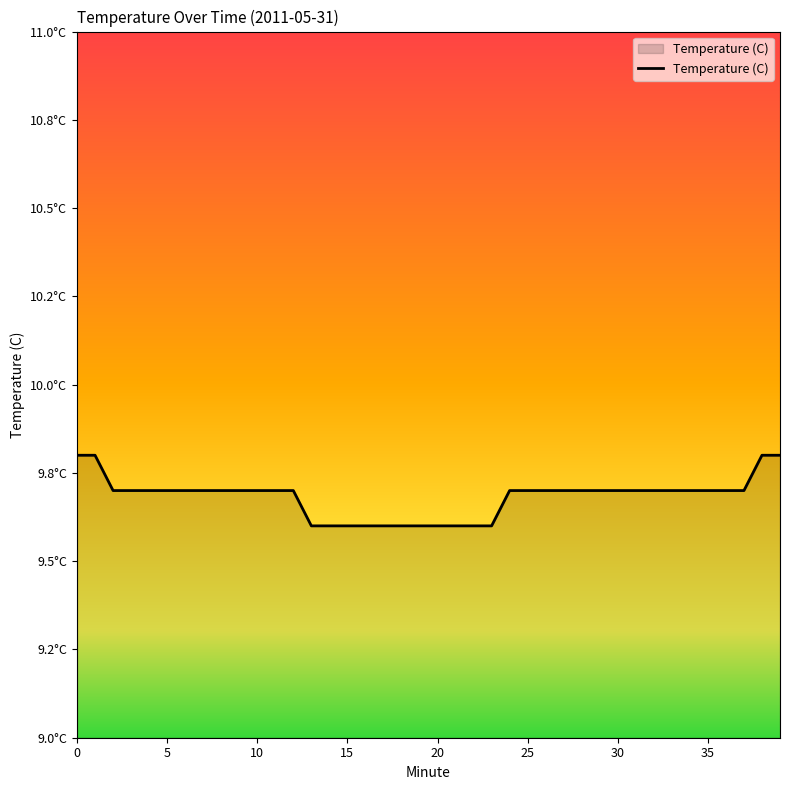

Does the chart display data point markers on the line(s)?

No